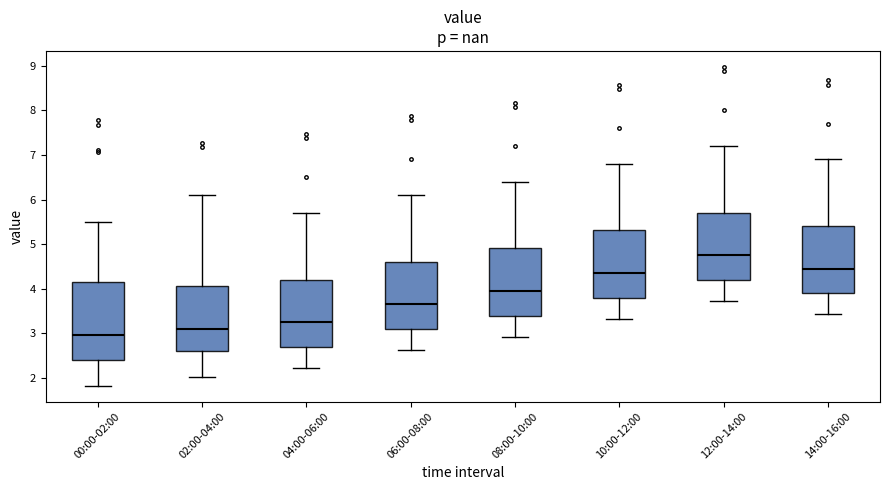

Which box's median line is the highest?

12:00-14:00